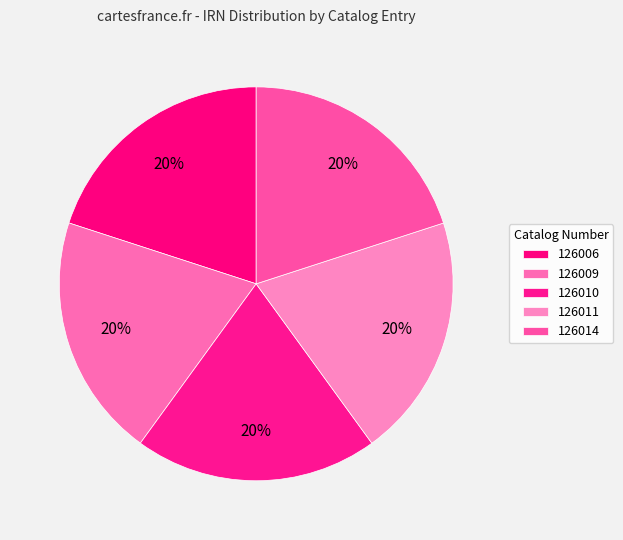

True or false: 126010 accounts for 20% of the total.

True